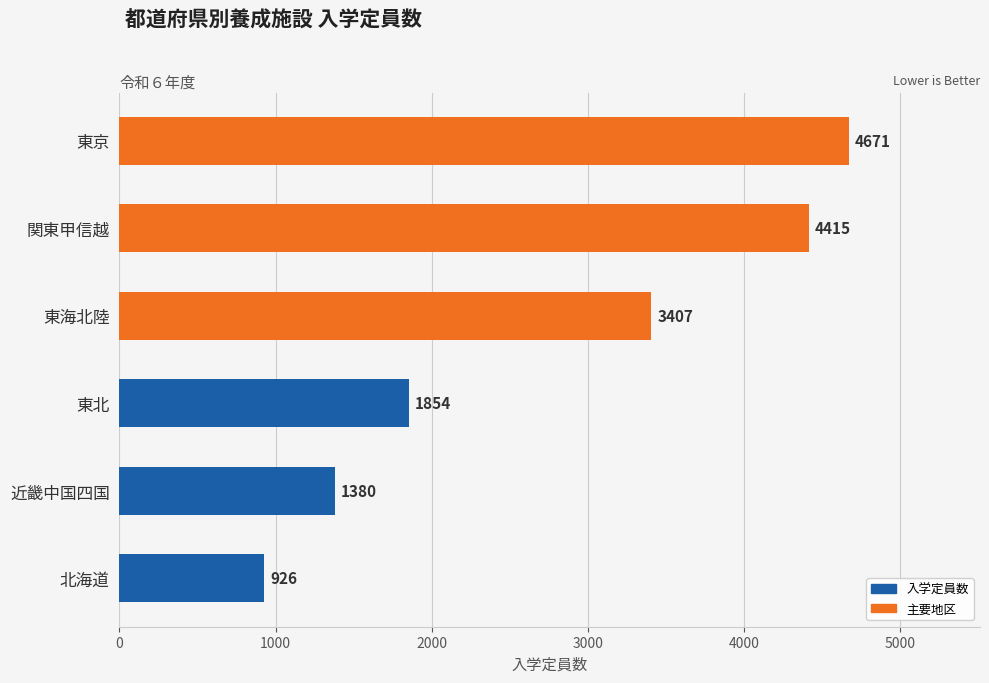

What is the difference between the maximum and minimum values?

3745